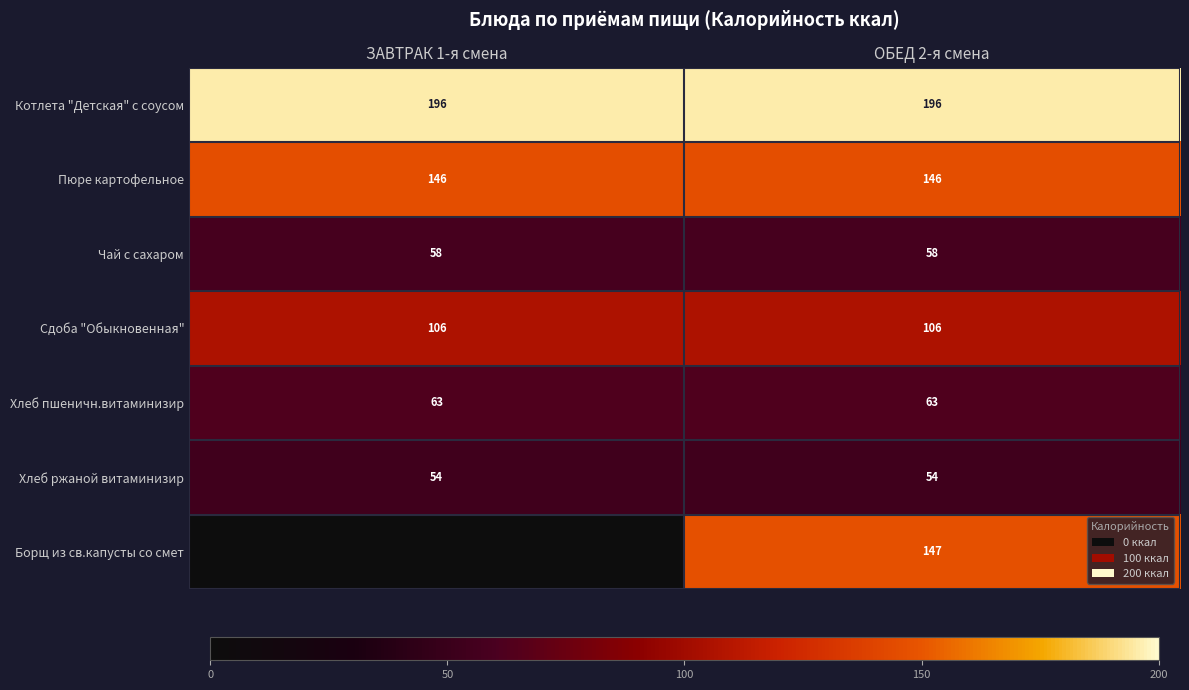

Is it true that Сдоба "Обыкновенная" equals 171 at ОБЕД 2-я смена?

False